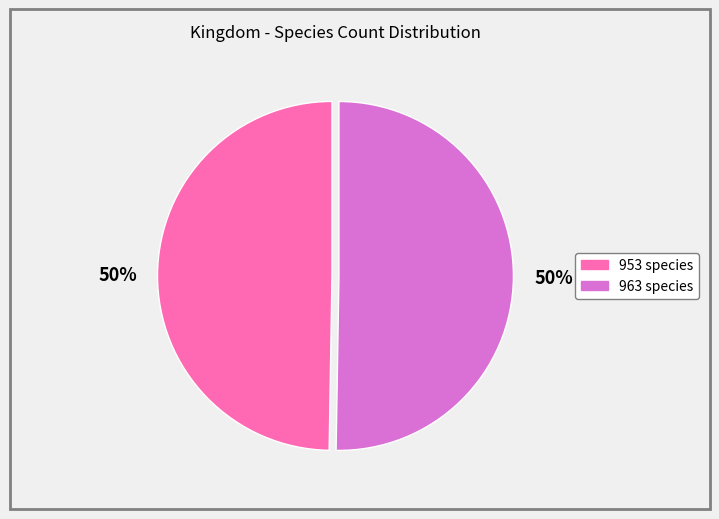

Between 963 and 953, which is larger?

963